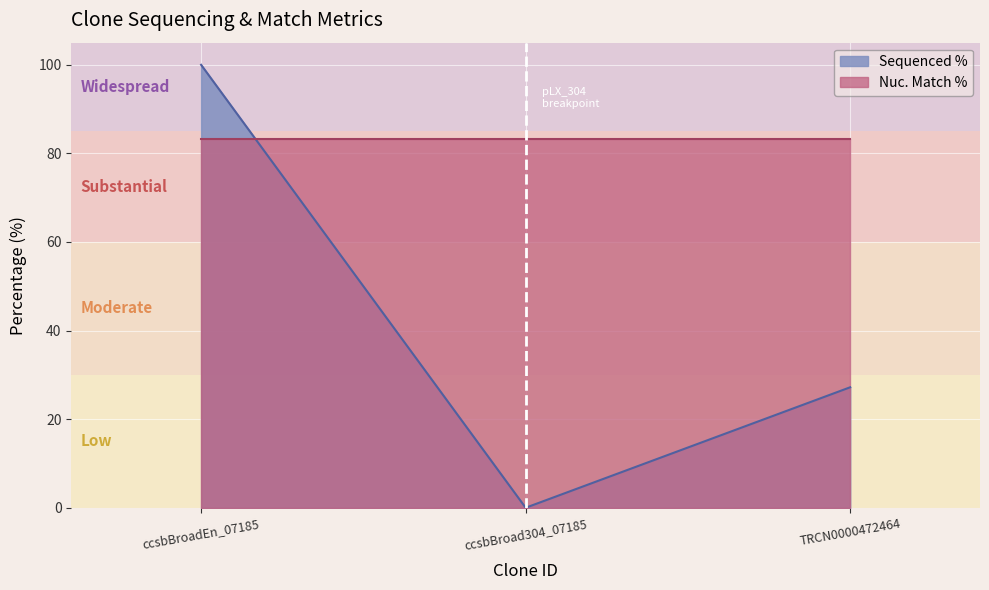

List the series in order of their overall mean, lowest first.

Sequenced %, Nuc. Match %